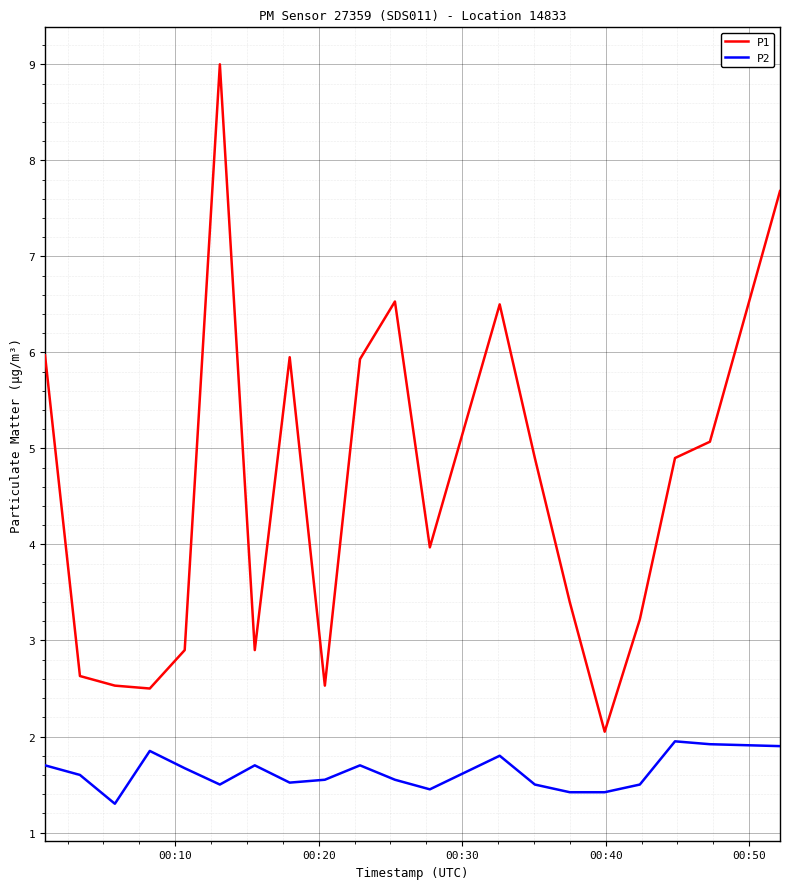

What is the greatest value displayed?

9.0